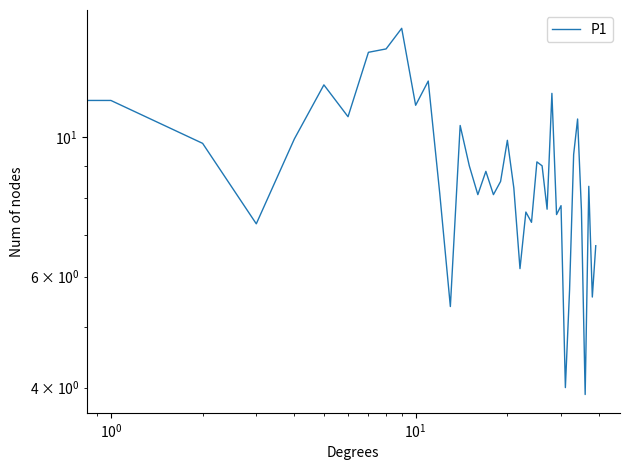

Where is the data nearest to the value 9?

15